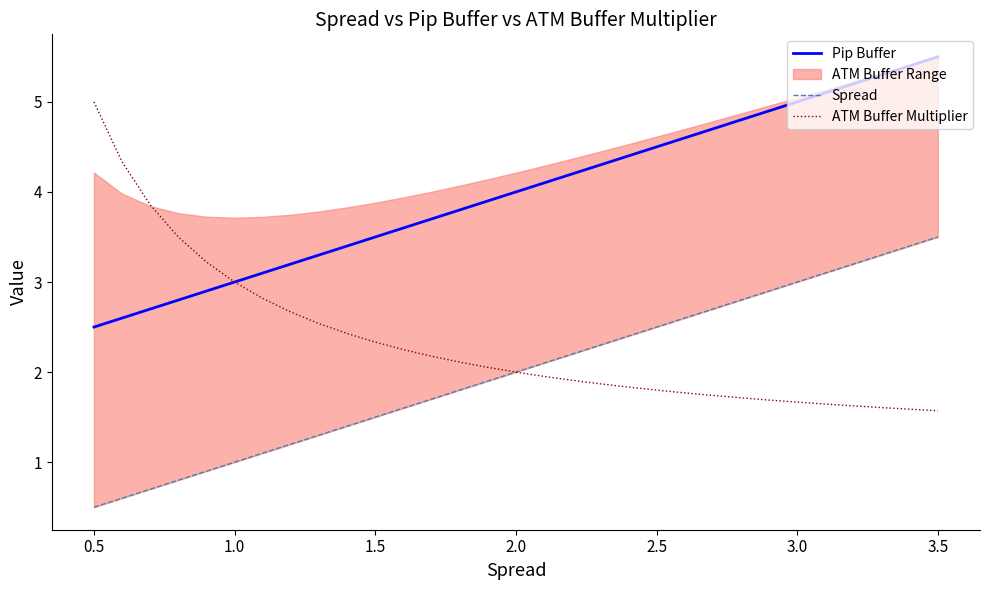

What is the maximum value for ATM Buffer Multiplier?

5.0